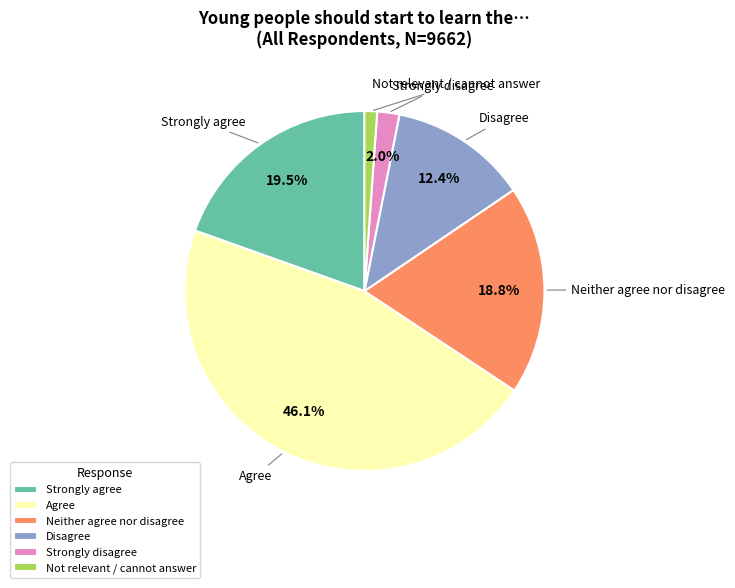

Which slice is the smallest?

Not relevant / cannot answer